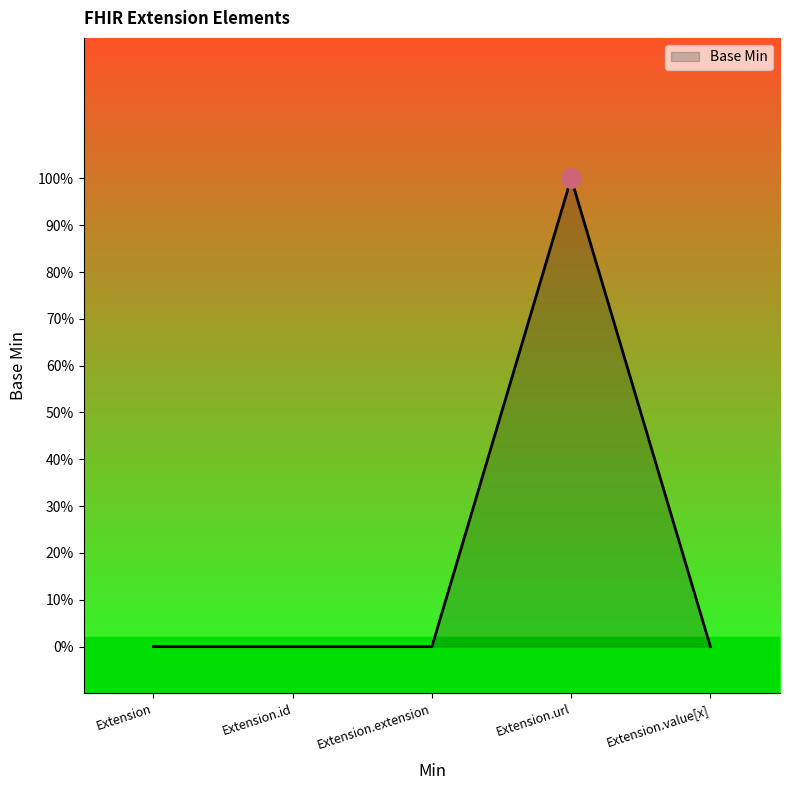

How many interior local peaks (higher than both neighbors) does the data have?

1